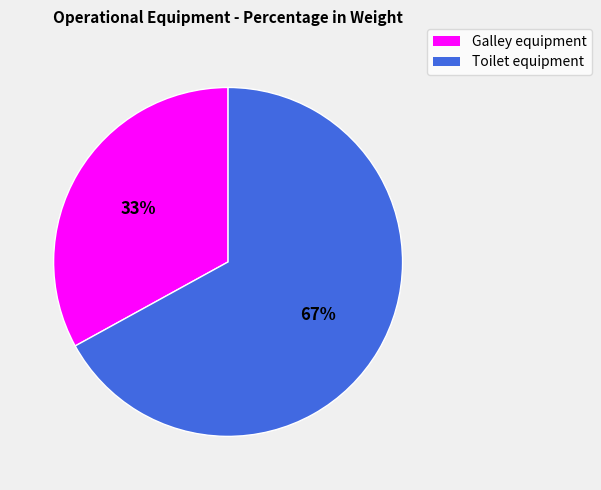

Does Toilet equipment account for over 50% of the chart?

Yes